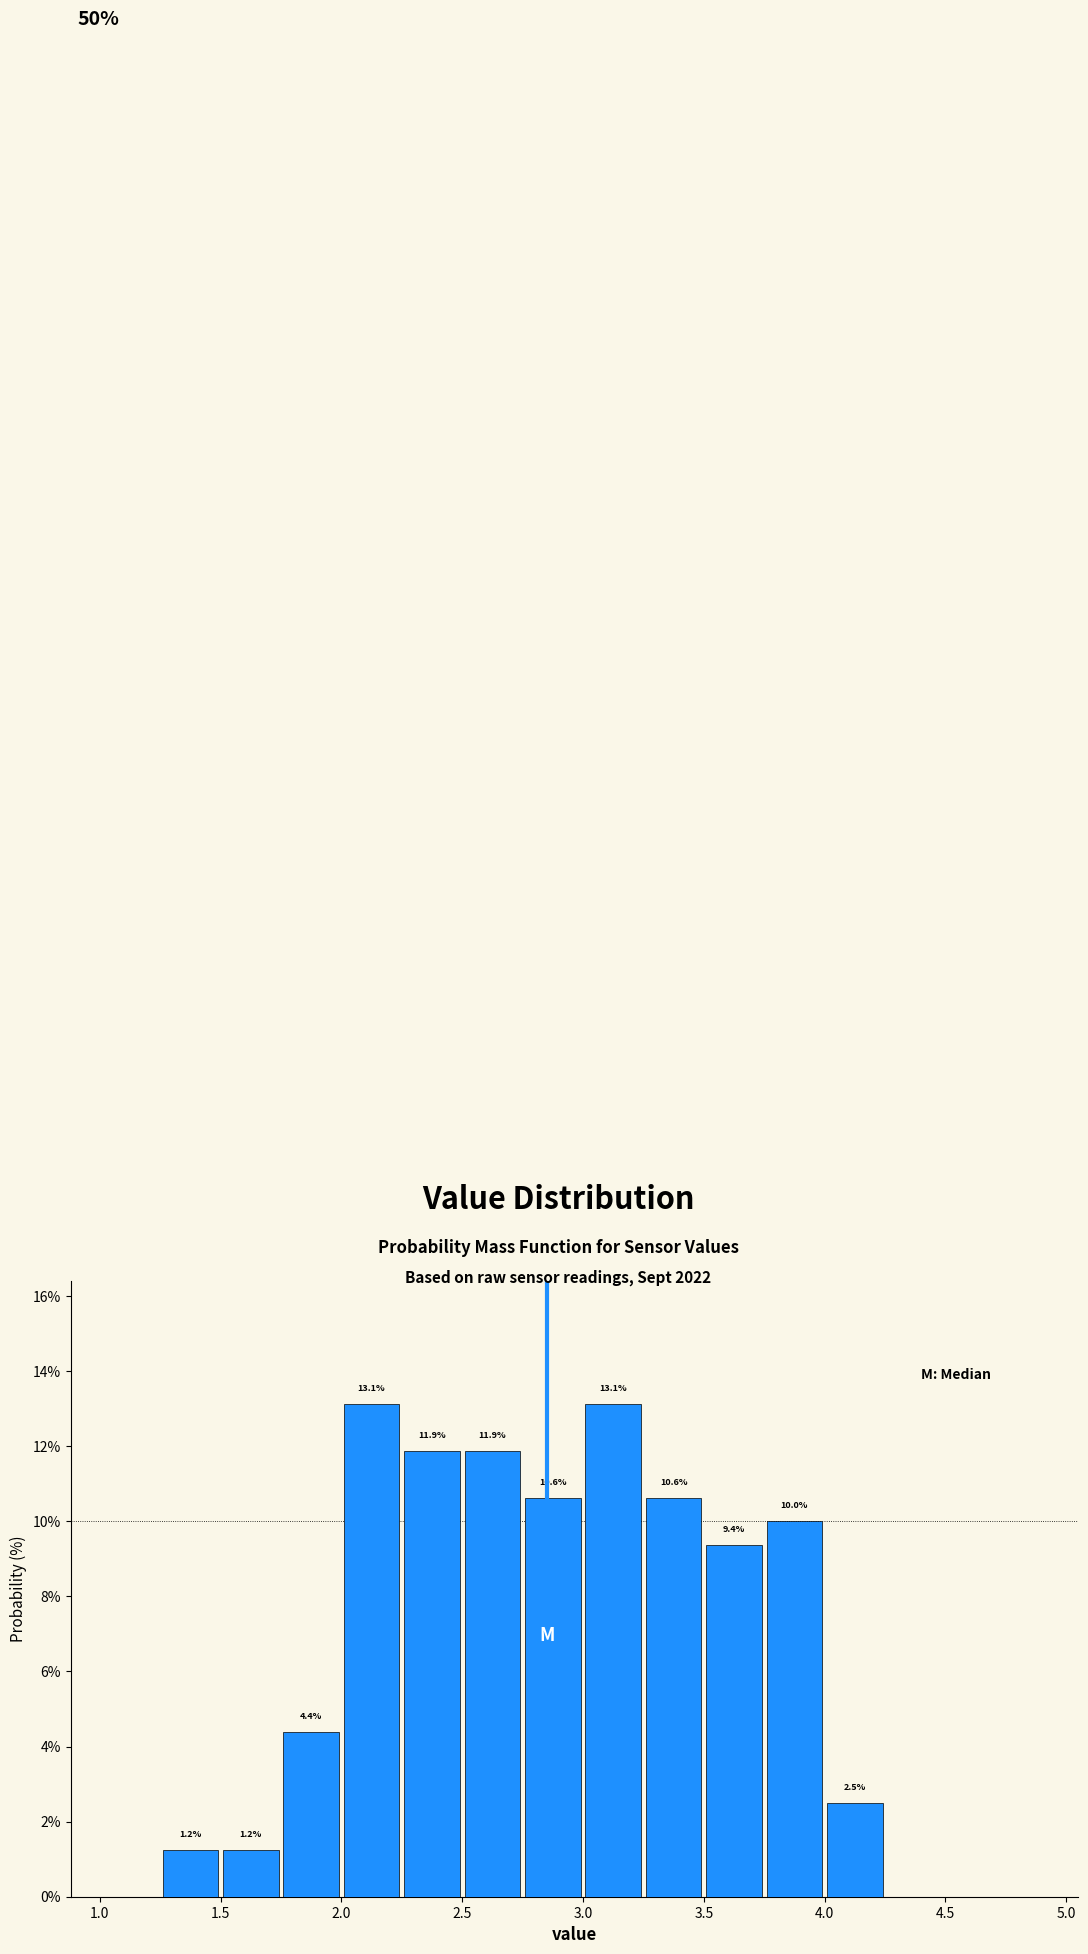

Reading left to right, list every bar in this chart as the range it spans on the x-axis followed by its height.

1.25 to 1.50: 1.2
1.50 to 1.75: 1.2
1.75 to 2.00: 4.4
2.00 to 2.25: 13.1
2.25 to 2.50: 11.9
2.50 to 2.75: 11.9
2.75 to 3.00: 10.6
3.00 to 3.25: 13.1
3.25 to 3.50: 10.6
3.50 to 3.75: 9.4
3.75 to 4.00: 10.0
4.00 to 4.25: 2.5